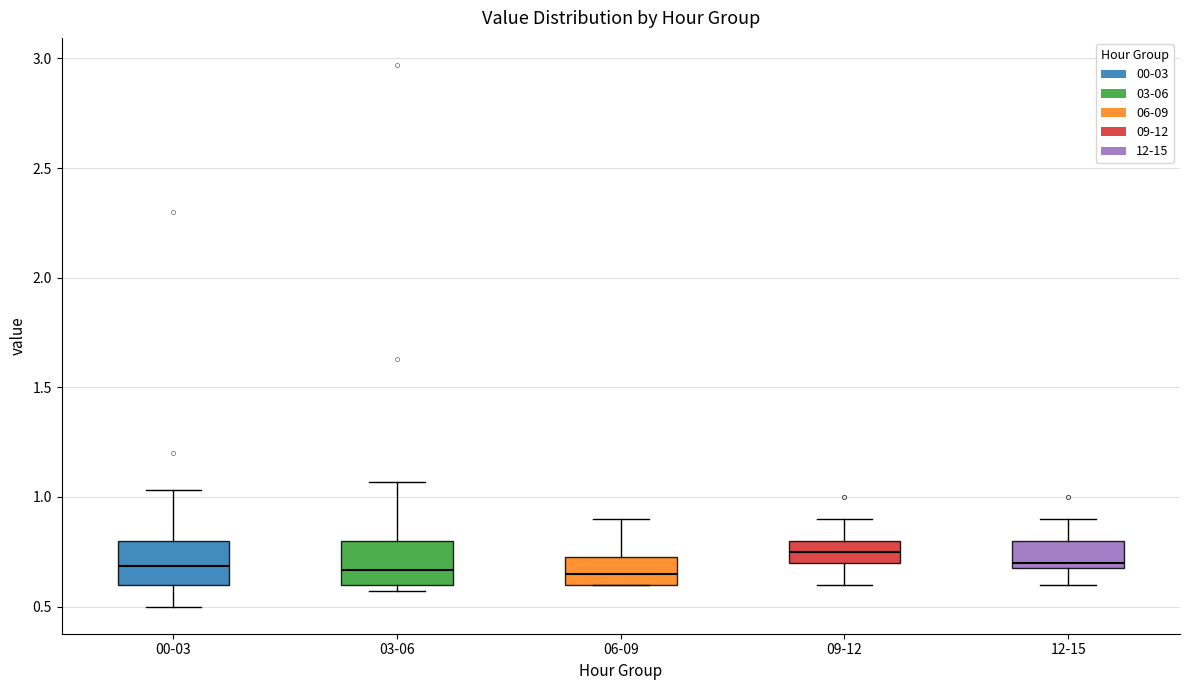

Reading left to right, transcribe this box plot: for each box, give where its median line is, the range the box spans, and where its two whiskers end, as read against the y-axis. The values are not printed on the chart, so give them approximately, as read against the axis.

00-03: median 0.70, box 0.60 to 0.80, whiskers 0.50 to 1.05
03-06: median 0.65, box 0.60 to 0.80, whiskers 0.55 to 1.05
06-09: median 0.65, box 0.60 to 0.75, whiskers 0.60 to 0.90
09-12: median 0.75, box 0.70 to 0.80, whiskers 0.60 to 0.90
12-15: median 0.70 (just above the box's lower edge), box 0.70 to 0.80, whiskers 0.60 to 0.90